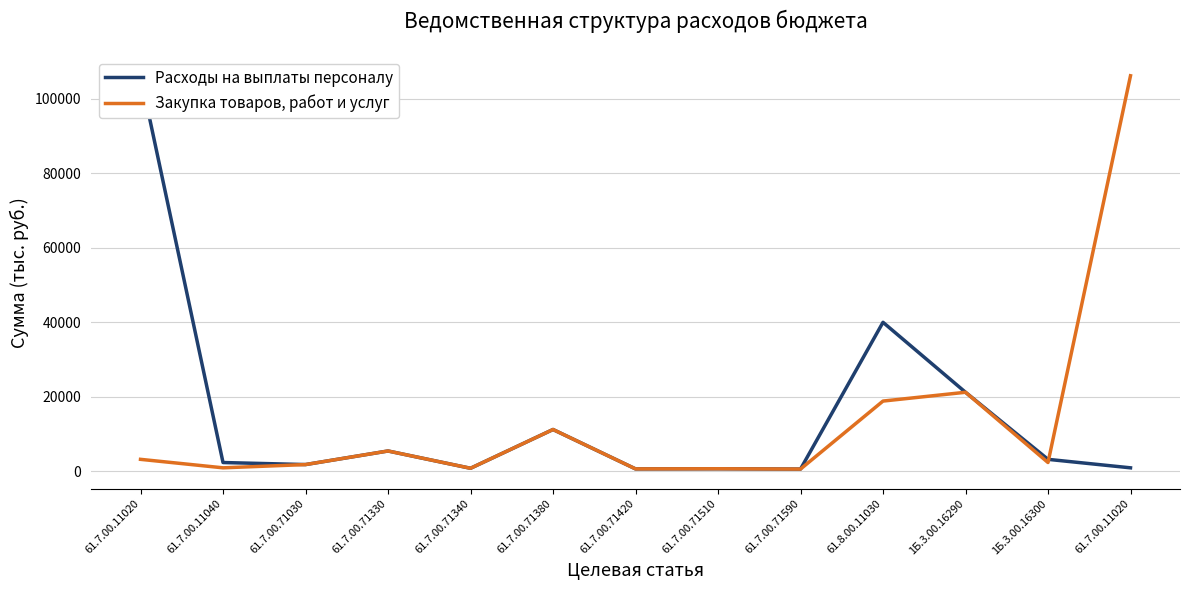

What is the difference between the maximum and minimum values in the Закупка товаров, работ и услуг series?

105723.1